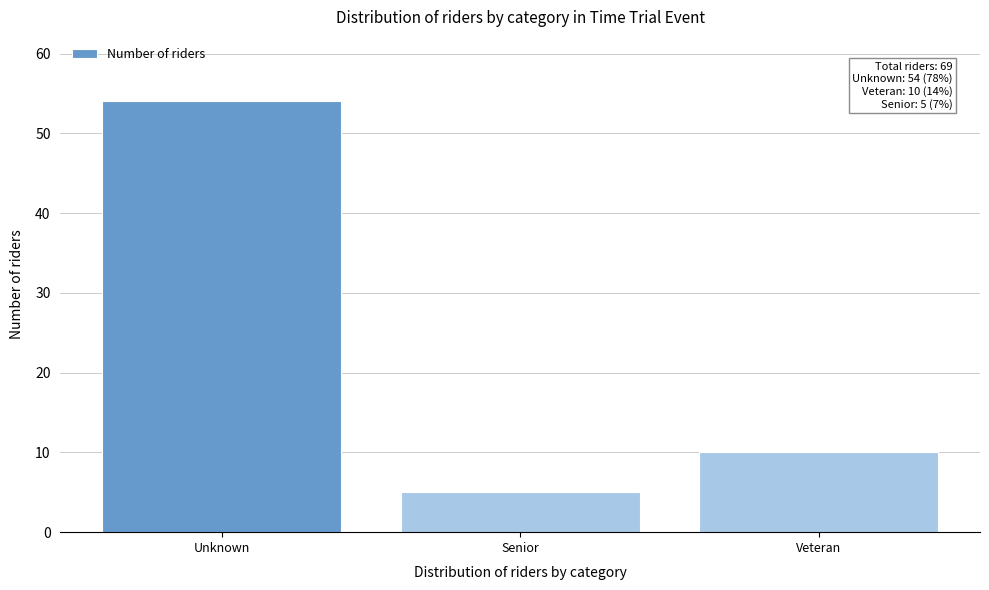

Reading right to left, extract all data points from this chart.

Veteran=10	Senior=5	Unknown=54